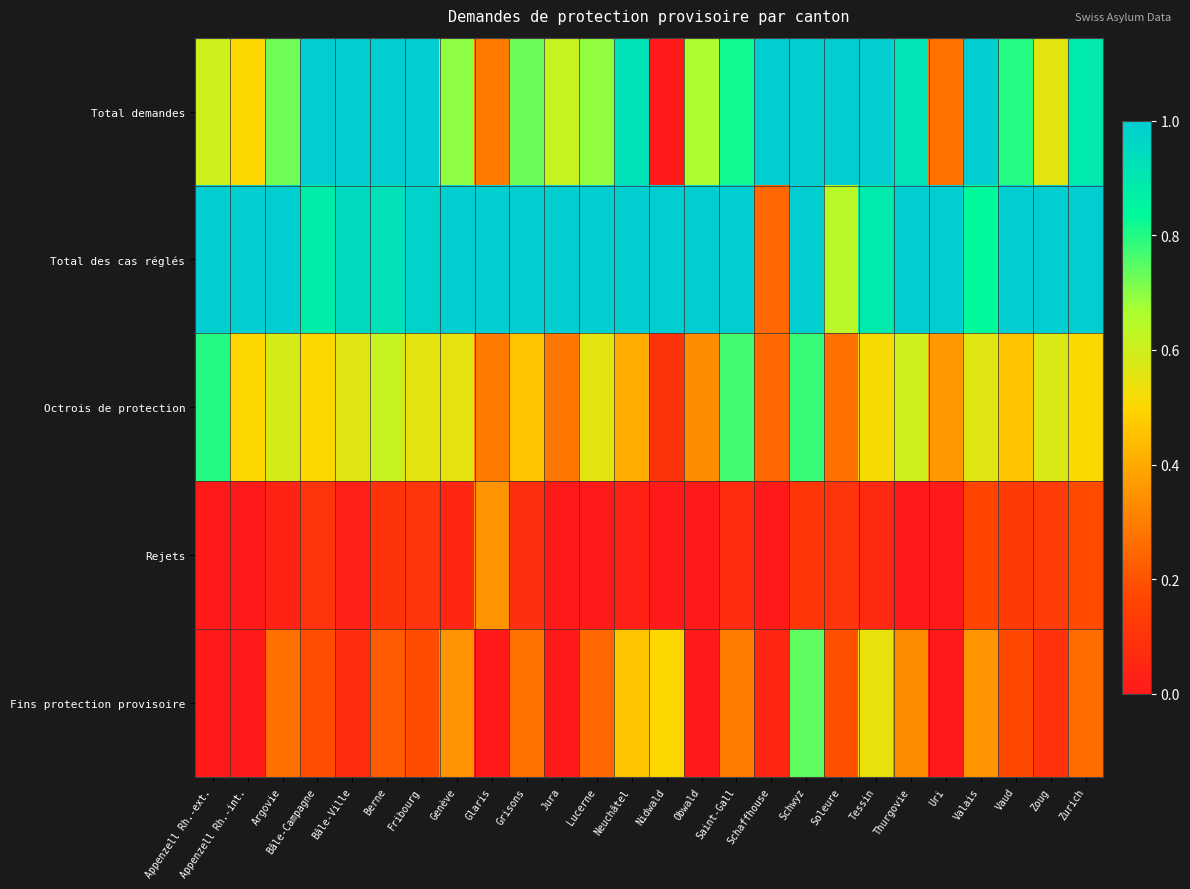

Which category has the highest value across all series?

Bâle-Campagne